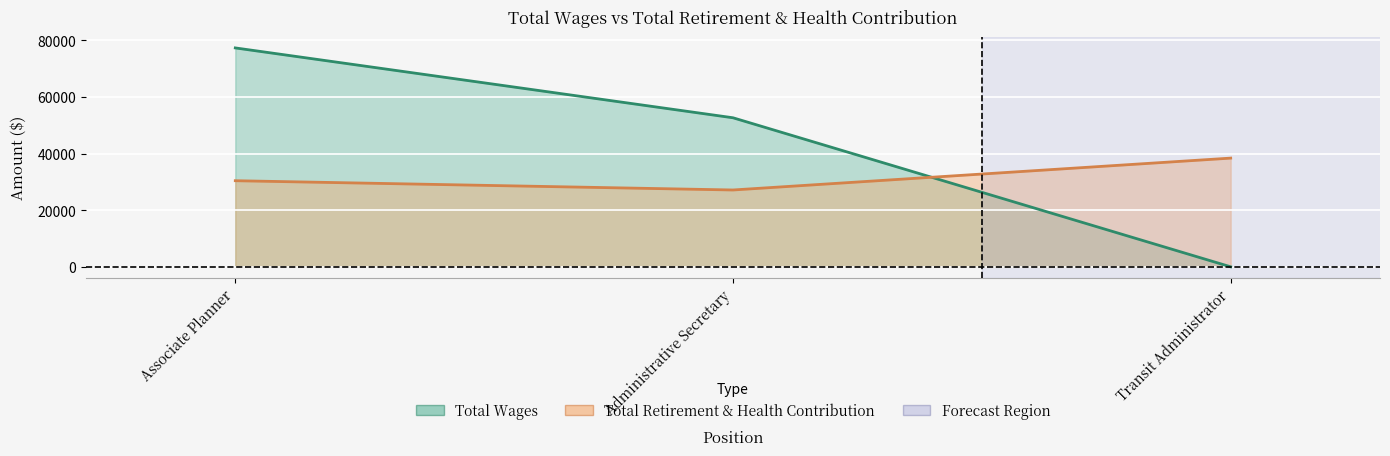

Reading left to right, extract all data points from this chart.

Total Wages: Associate Planner=77274	Administrative Secretary=52614	Transit Administrator=0
Total Retirement & Health Contribution: Associate Planner=30395	Administrative Secretary=27122	Transit Administrator=38375